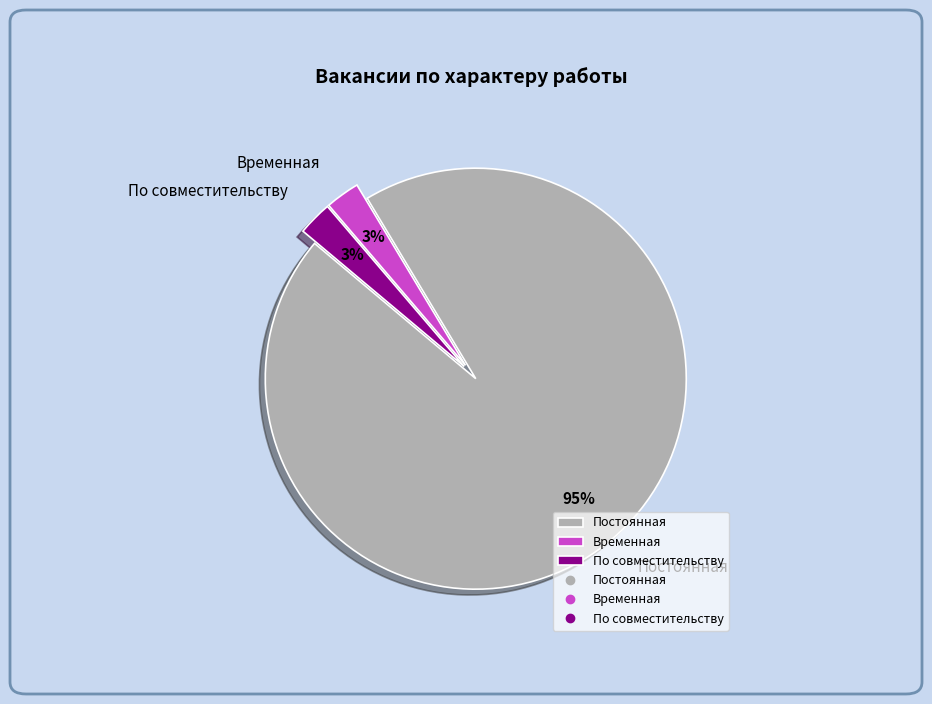

What is the largest slice in the pie chart?

Постоянная